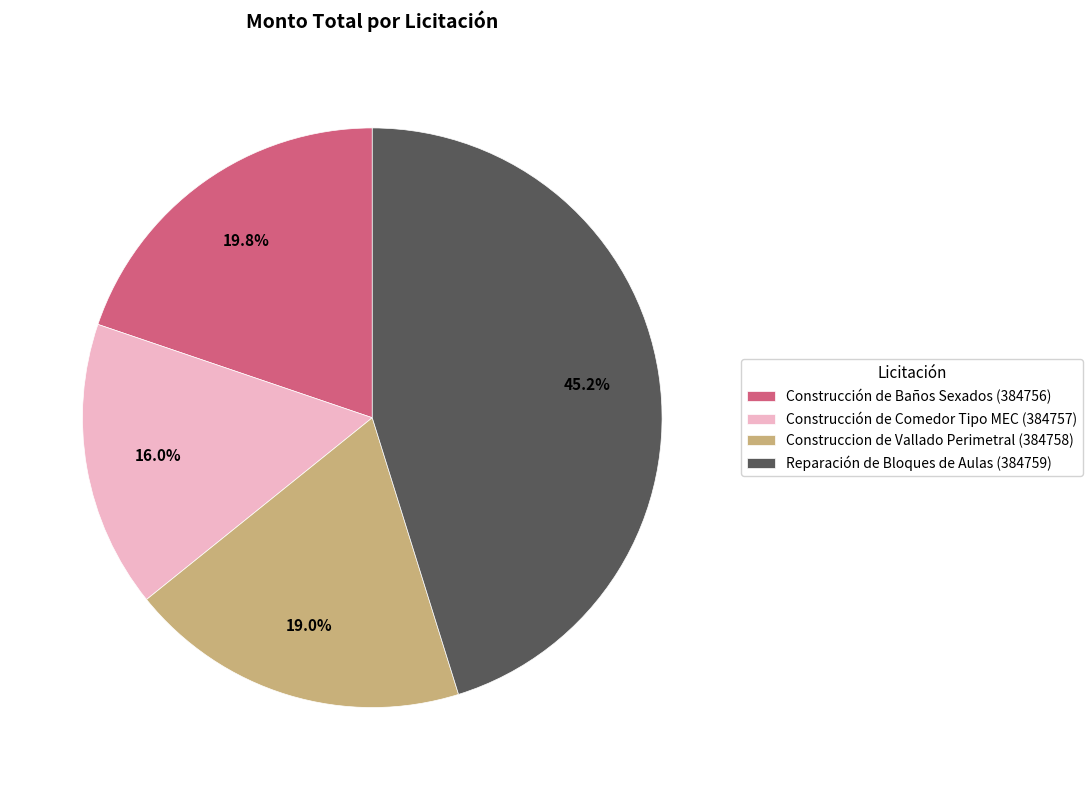

What is the largest slice in the pie chart?

Reparación de Bloques de Aulas (384759)